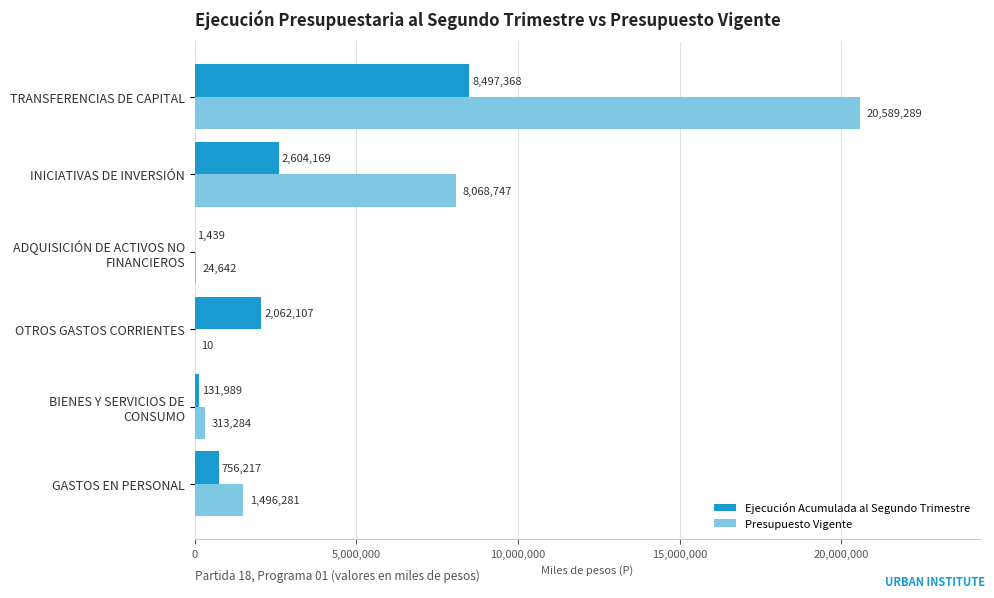

At which category does the chart reach its peak across all series?

TRANSFERENCIAS DE CAPITAL